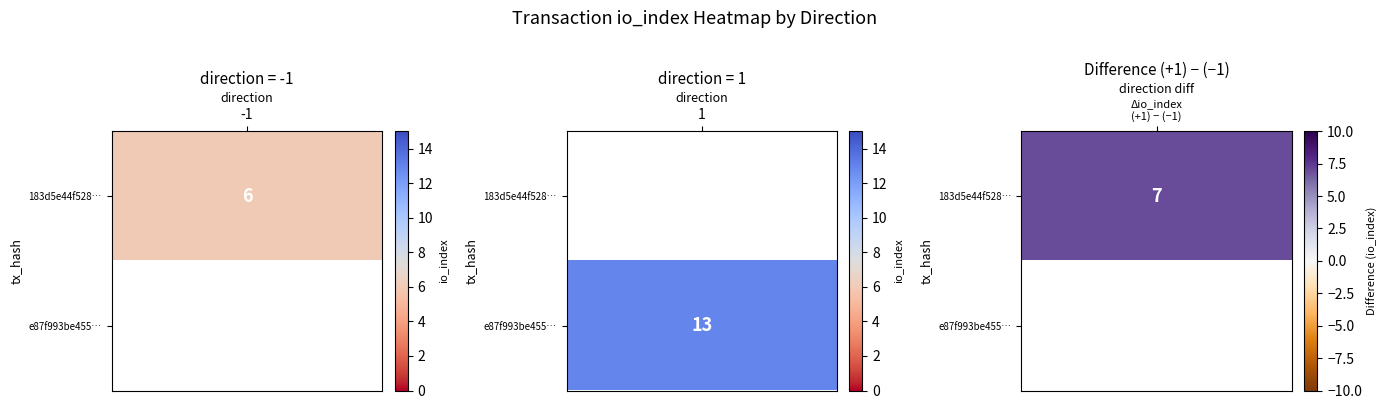

Is it true that e87f993be45553c72ce7686a4778ab490fa96d4 equals 13 at io_index?

True